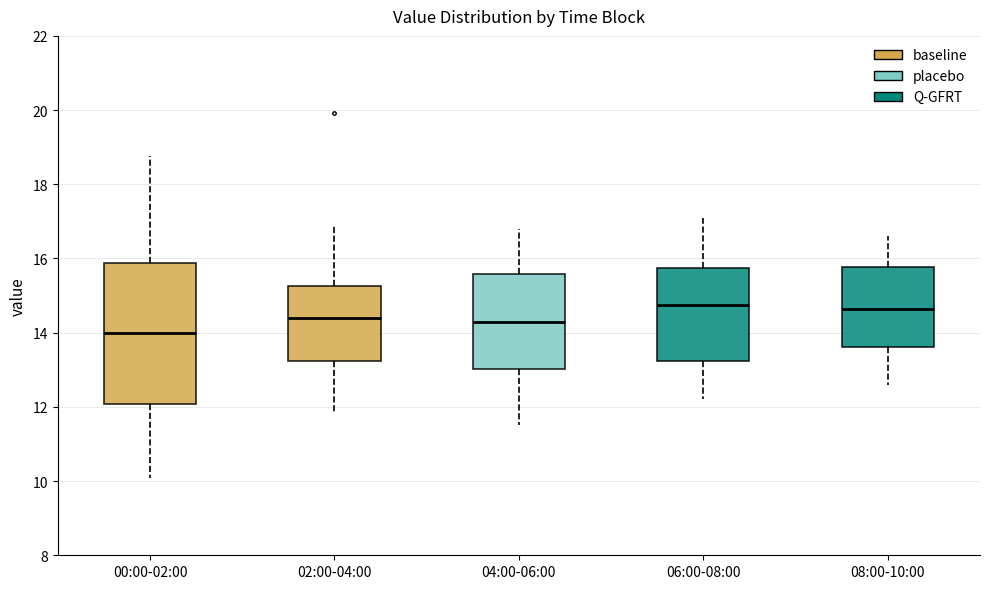

Which box's median line is the lowest?

00:00-02:00